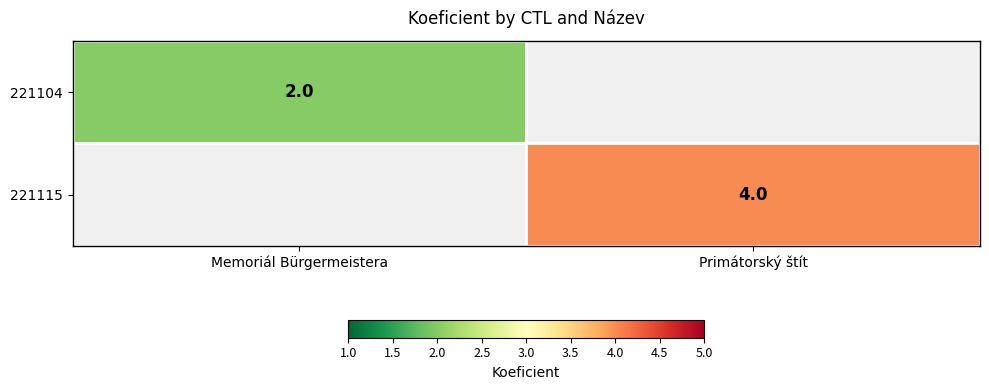

True or false: 221104 has a value of 4 at Memoriál Bürgermeistera.

False